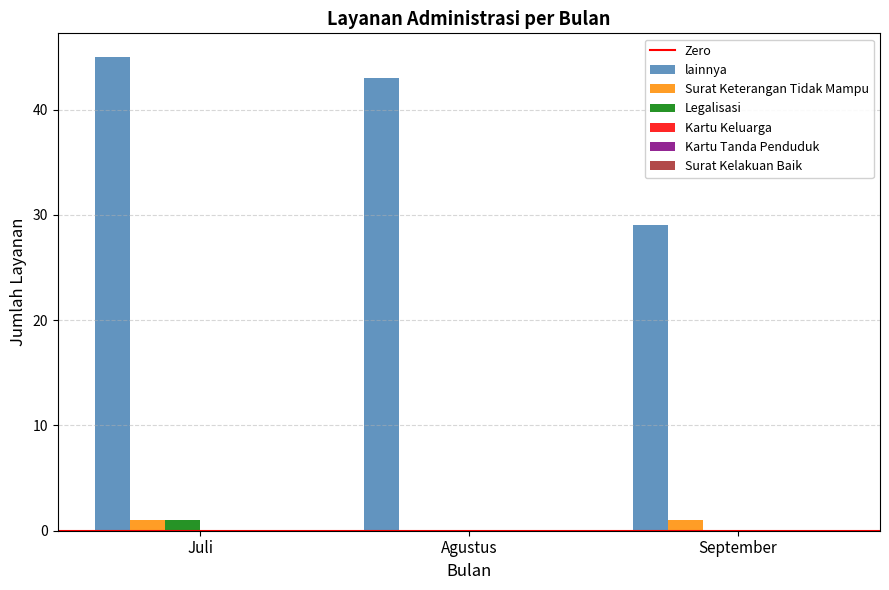

At which label does lainnya first exceed 43?

Juli